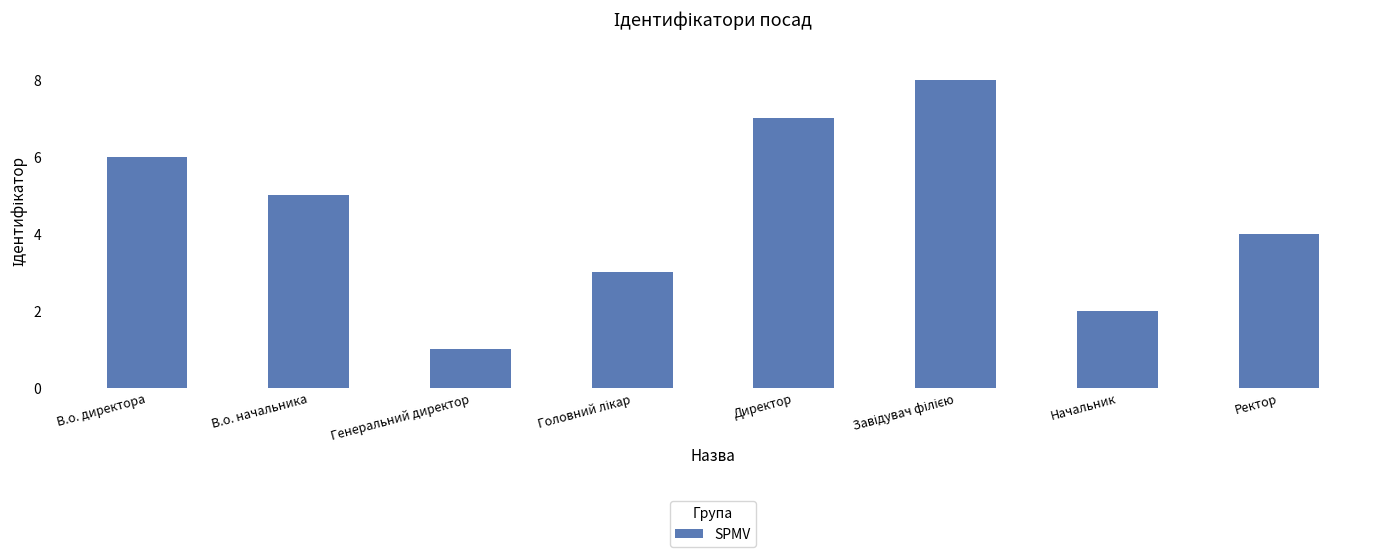

Reading left to right, what are all the values shown in this chart?

6	5	1	3	7	8	2	4